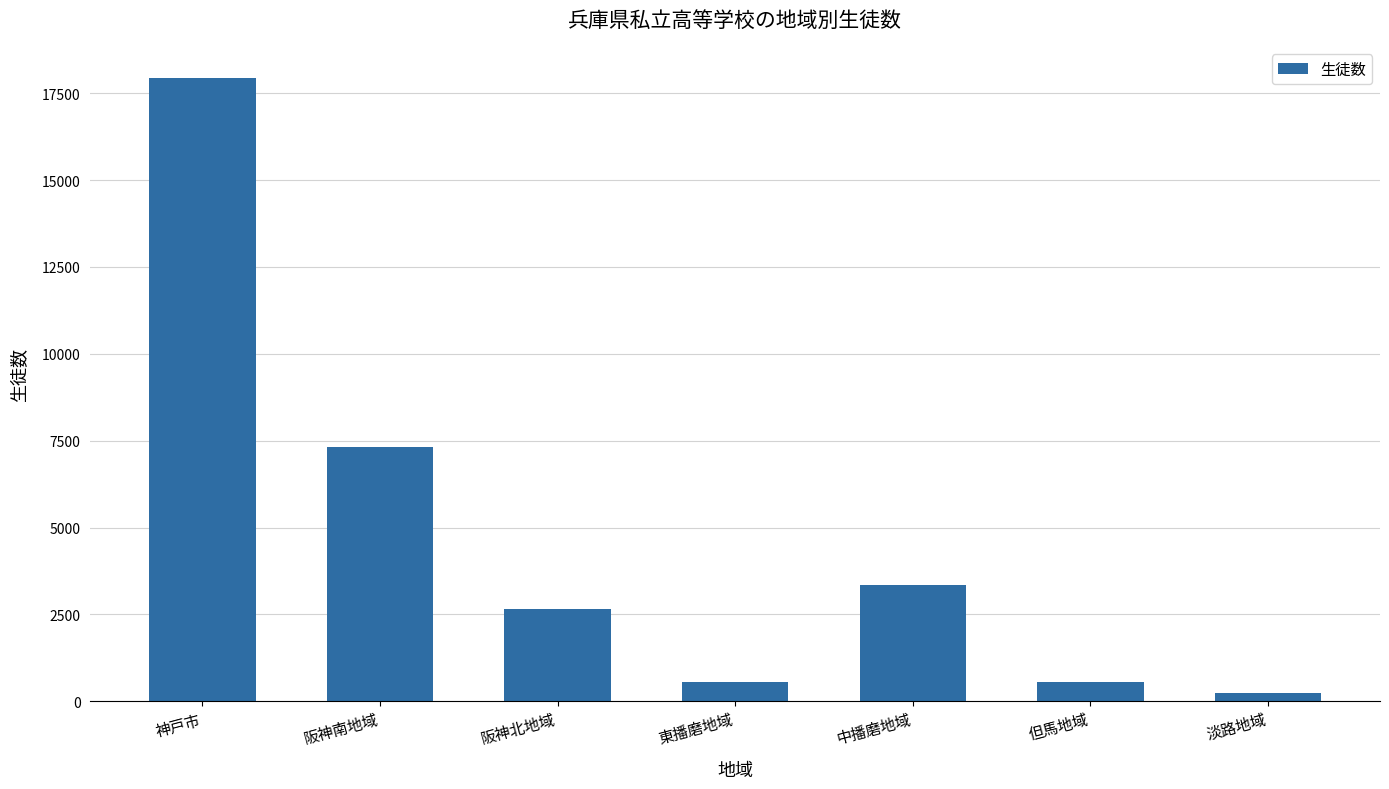

What is the change in value from 東播磨地域 to 中播磨地域?

+2774